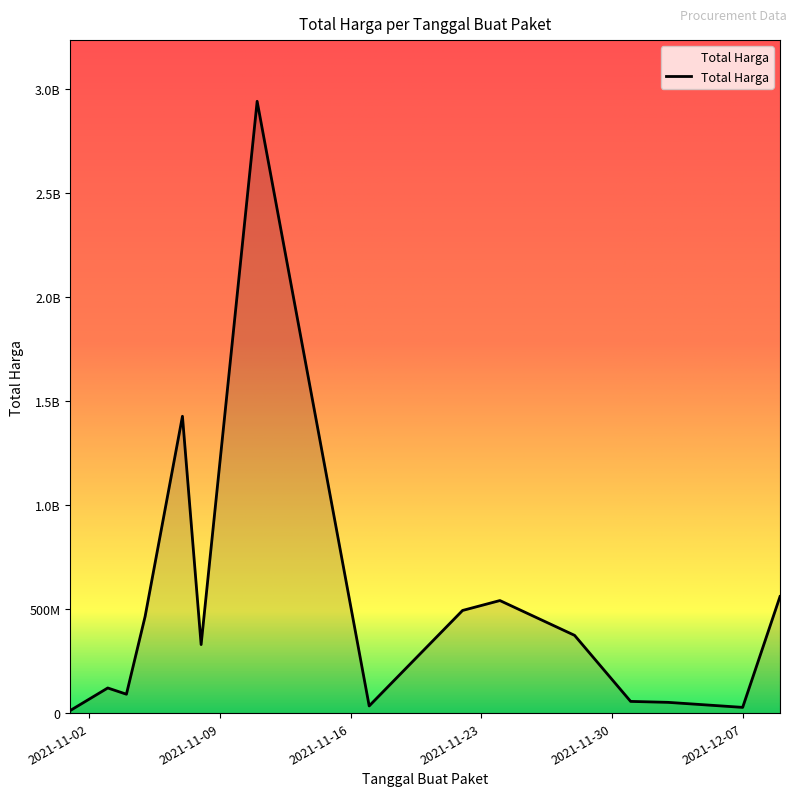

Does the chart have visible grid lines?

No